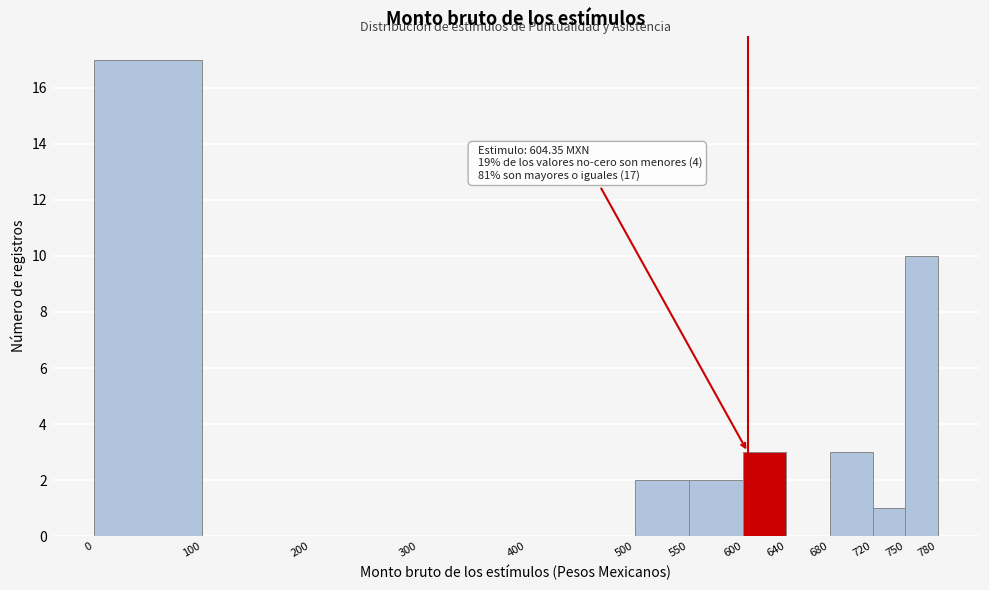

Which range on the x-axis has the tallest bar?

0 to 100